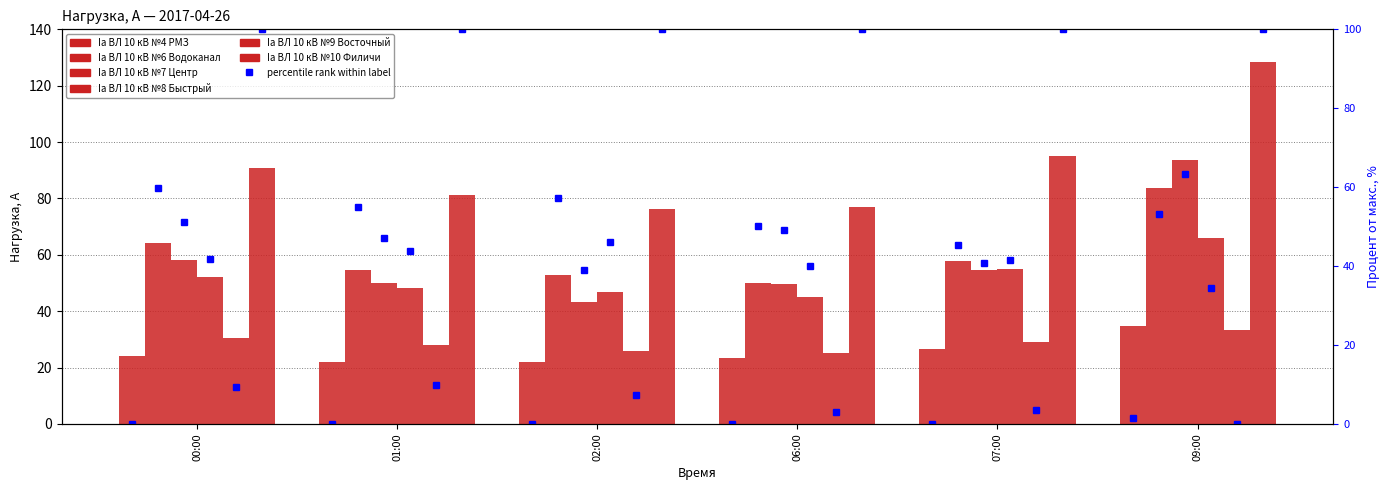

What are all the series names shown in the legend?

Ia ВЛ 10 кВ №4 РМЗ, Ia ВЛ 10 кВ №6 Водоканал, Ia ВЛ 10 кВ №7 Центр, Ia ВЛ 10 кВ №8 Быстрый, Ia ВЛ 10 кВ №9 Восточный, Ia ВЛ 10 кВ №10 Филичи